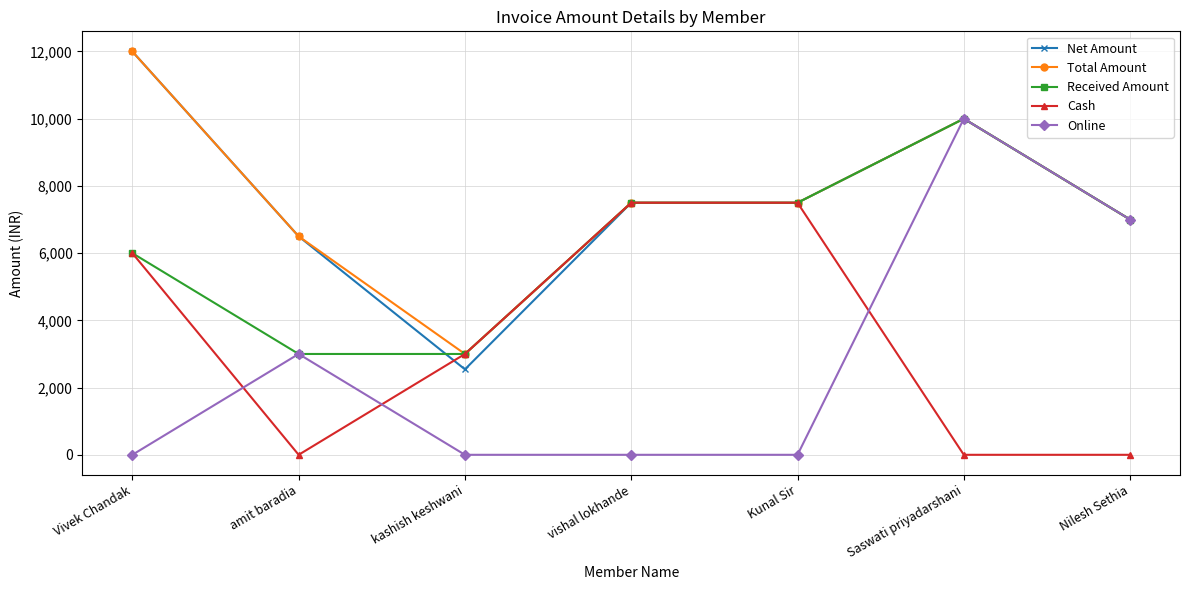

What is the sum of the Total Amount values at kashish keshwani and Nilesh Sethia?

10000.0